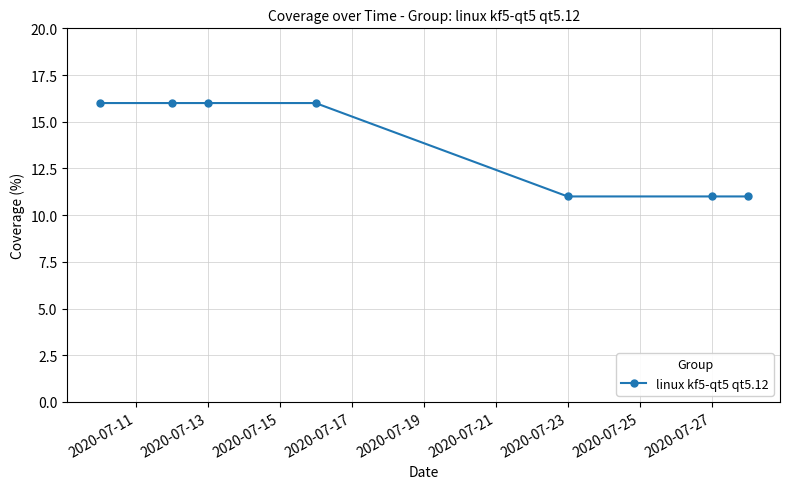

Count the values in the range 11 to 16.

7